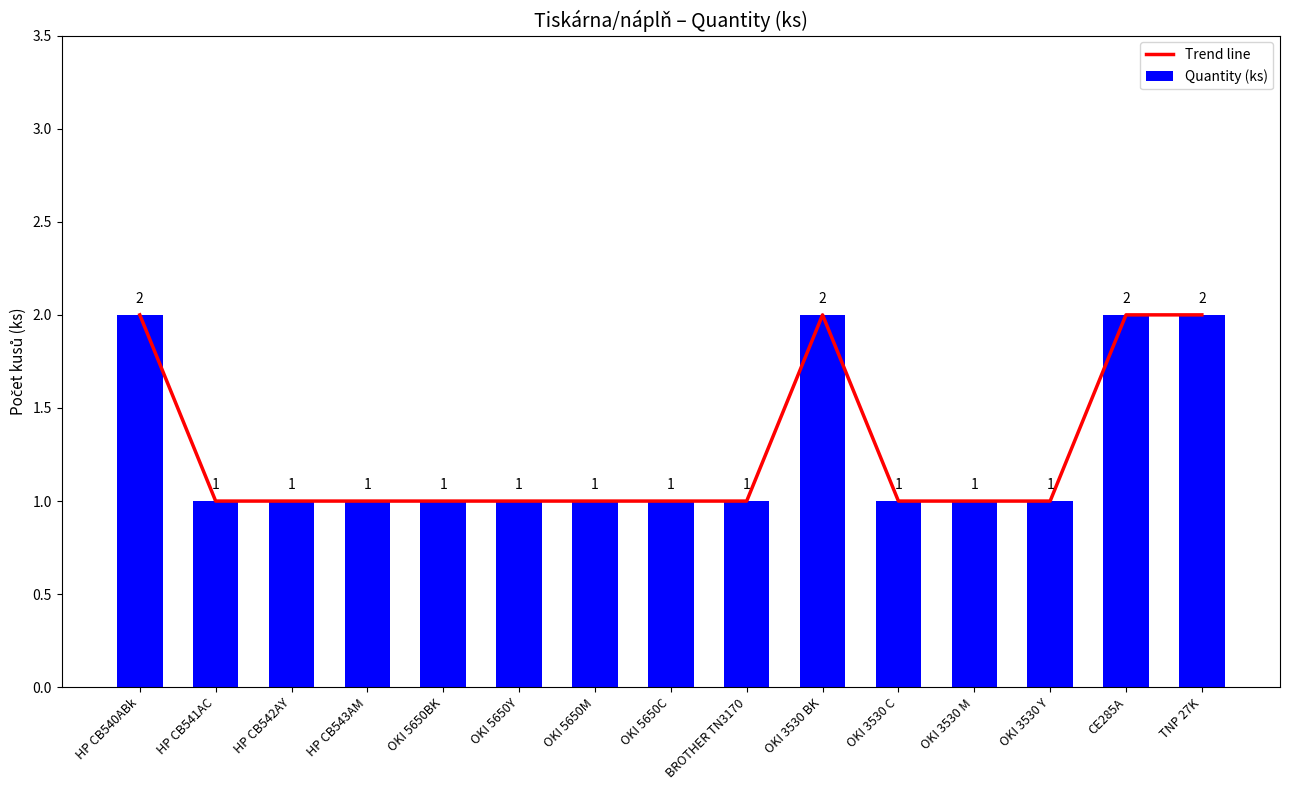

Which category has the lowest value in the Trend line series?

HP CB541AC